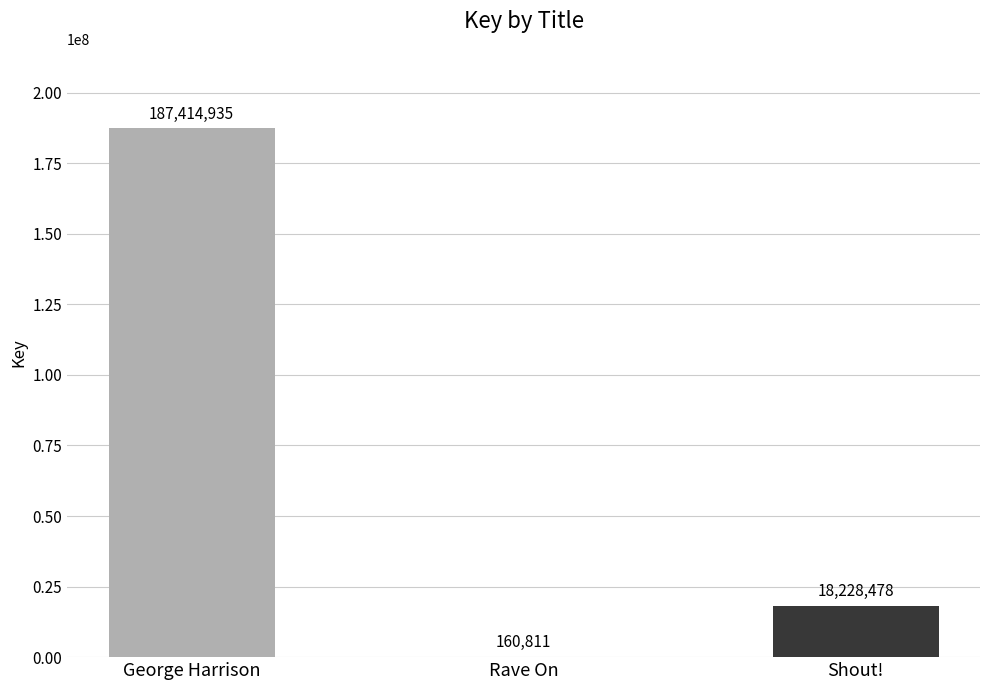

The value at Shout! is 26749146. True or false?

False